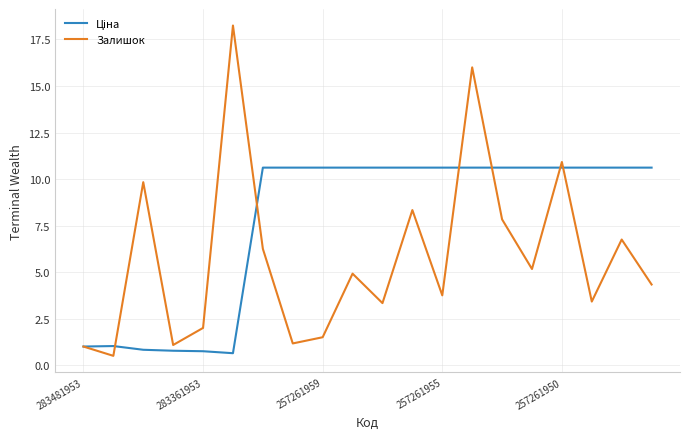

What is the minimum value shown in the chart?

0.5